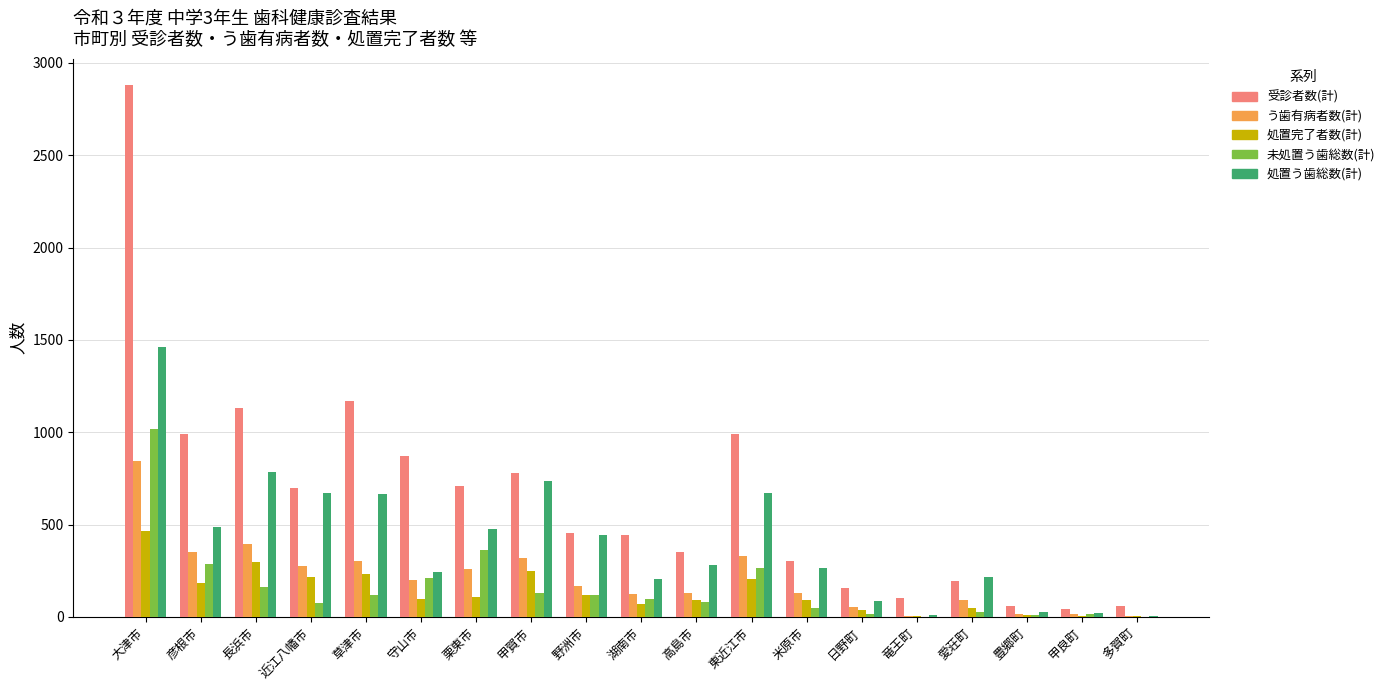

What is the sum of all 未処置う歯総数(計) values?

3036